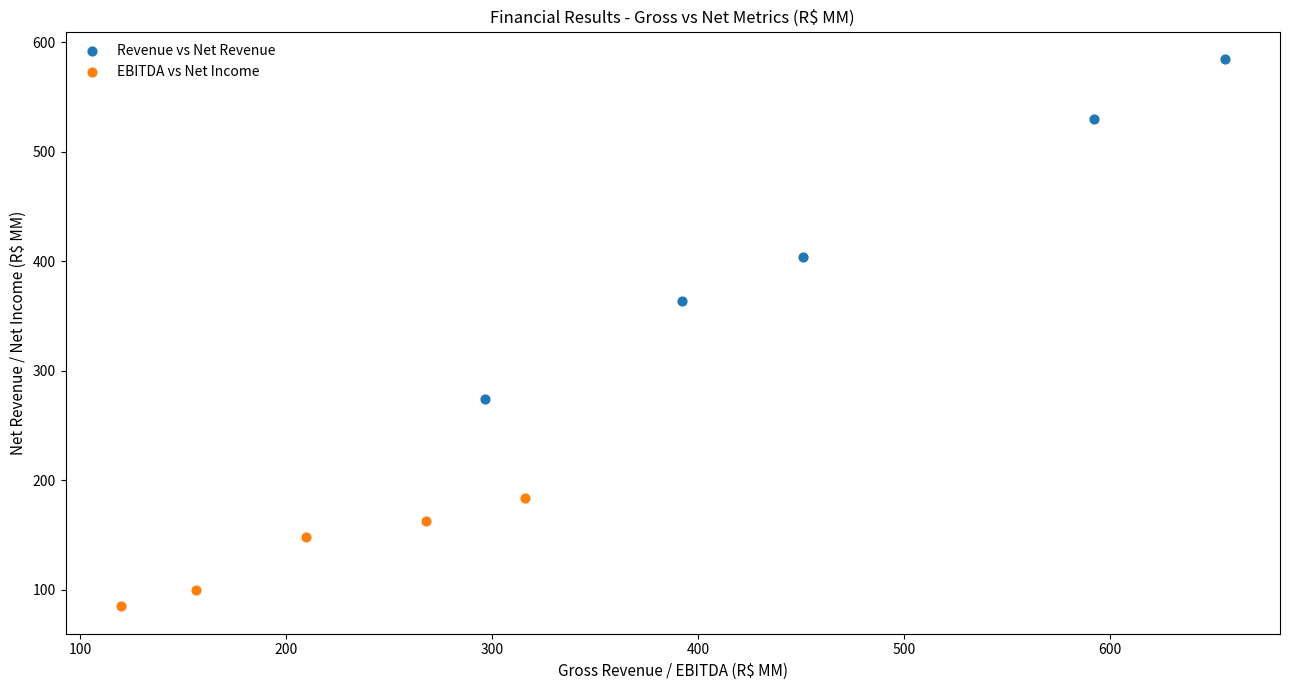

What are all the series names shown in the legend?

Revenue vs Net Revenue, EBITDA vs Net Income